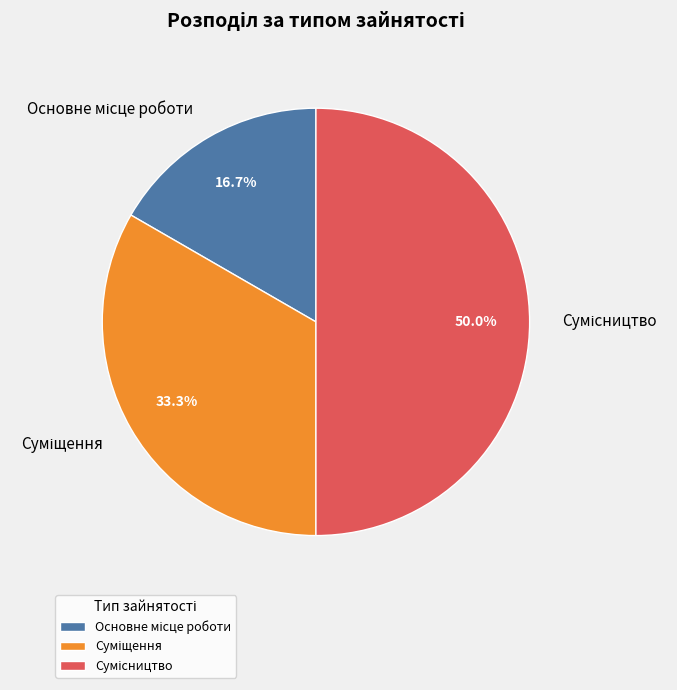

Is there any slice that represents more than half of the pie?

No